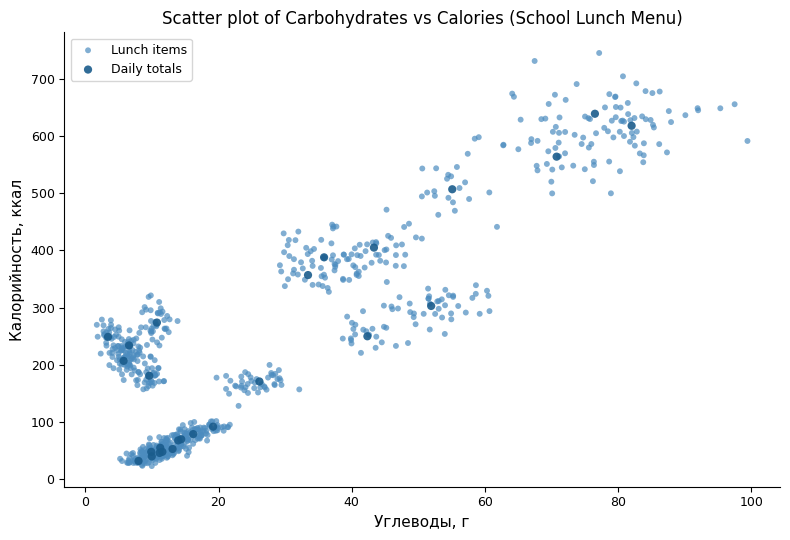

Which series reaches the maximum Y coordinate?

Lunch items